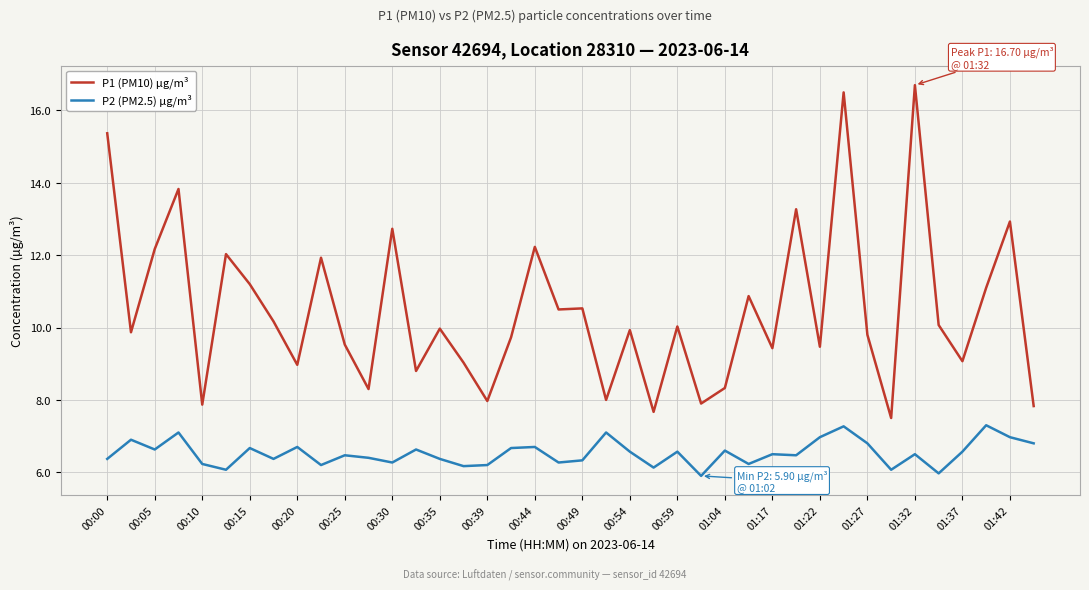

Is this an area chart (filled region under the line)?

No